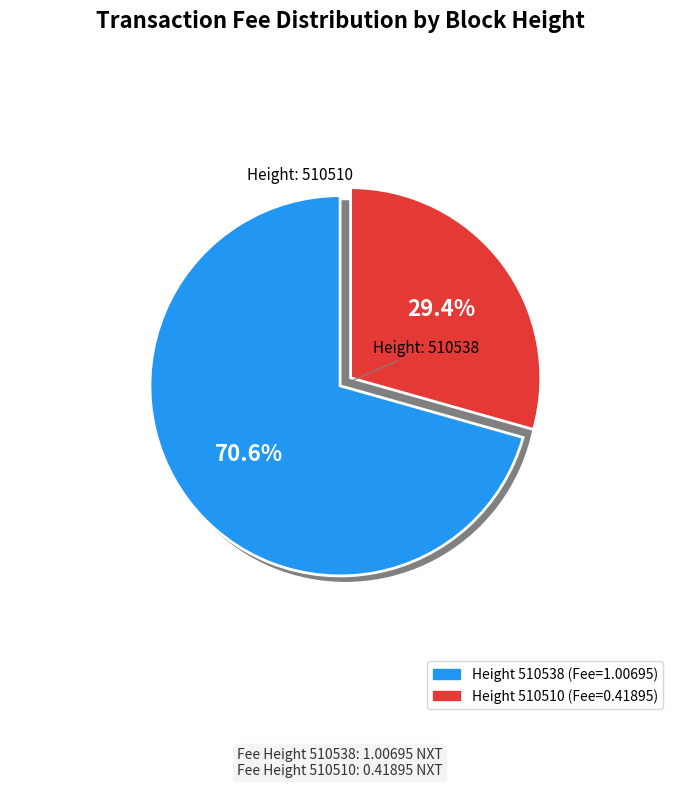

How much of the chart is everything except 510510?

70.6%